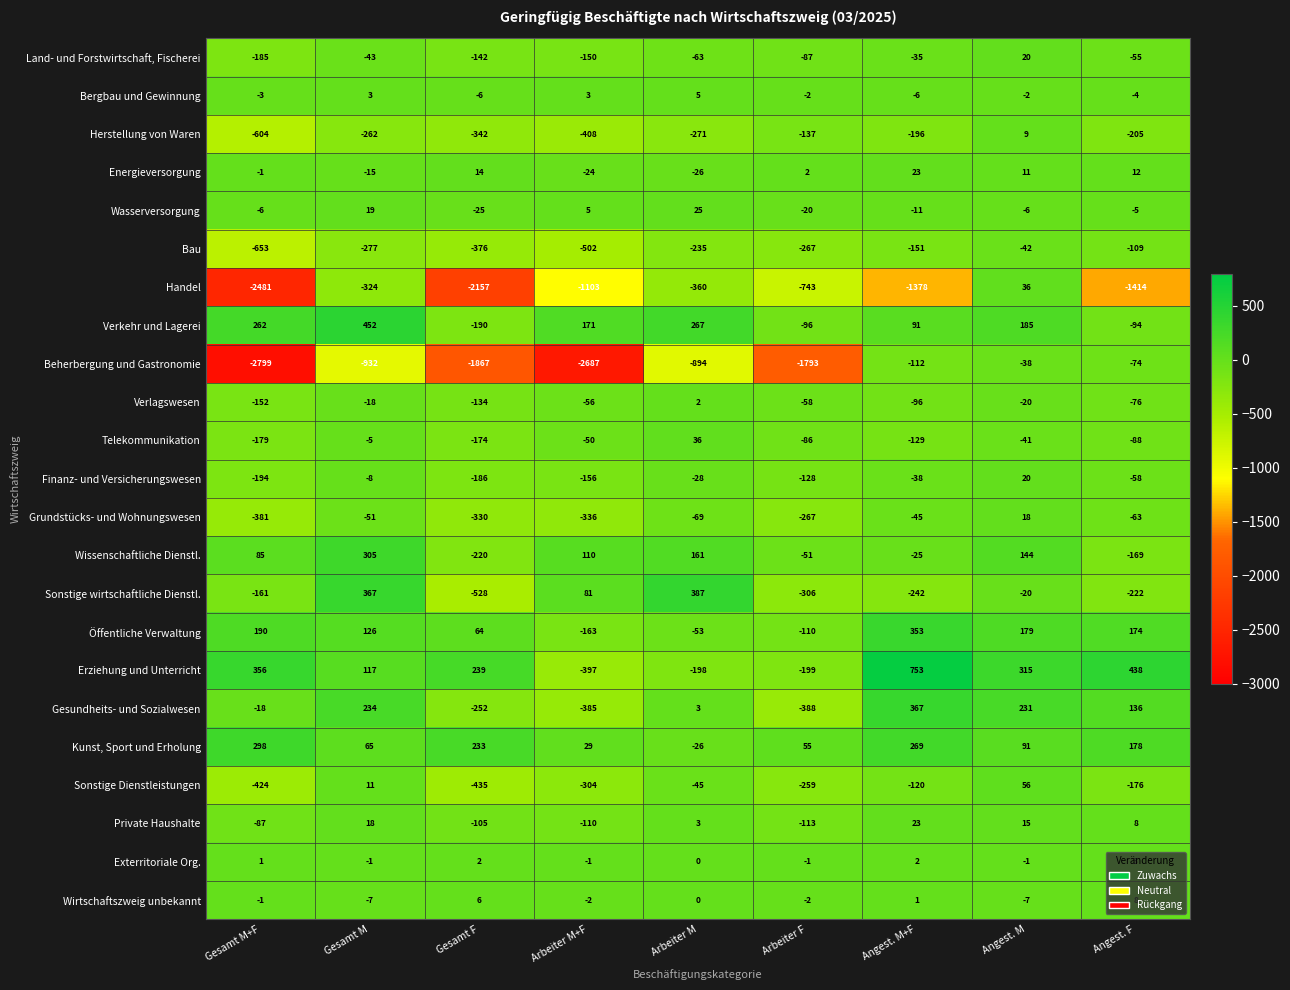

What is the difference between the maximum and minimum values in the Handel series?

2517